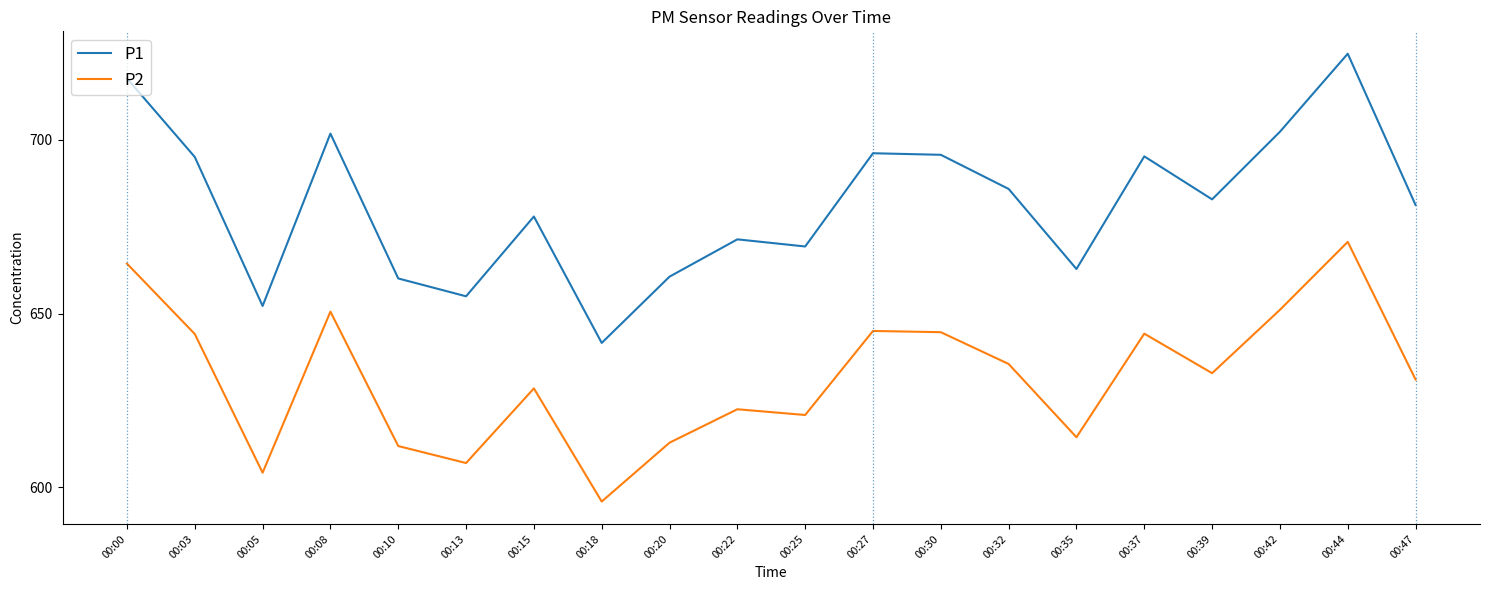

What is the difference between the maximum and minimum values in the P2 series?

74.7